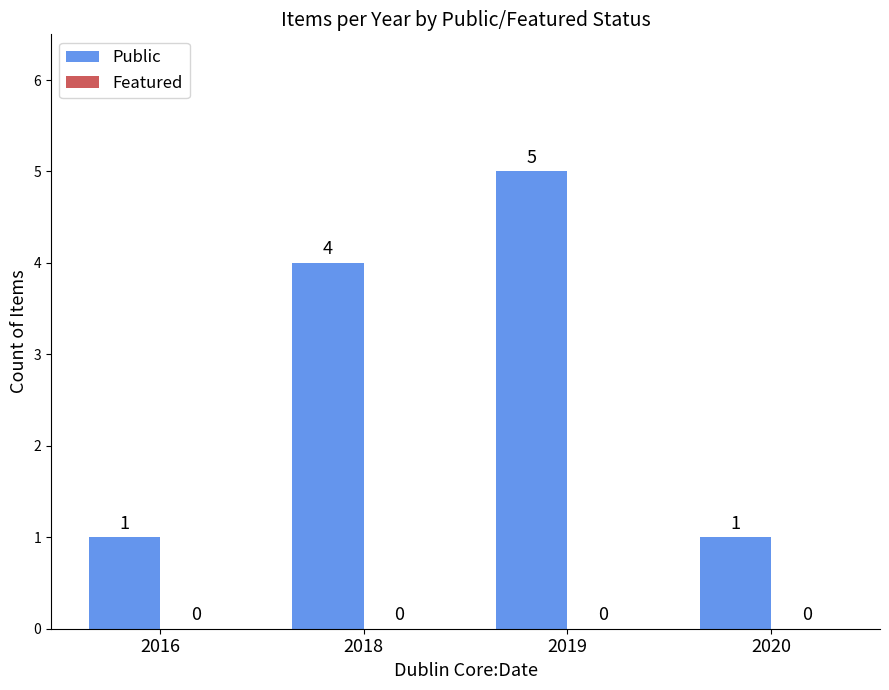

What is the average value?

3